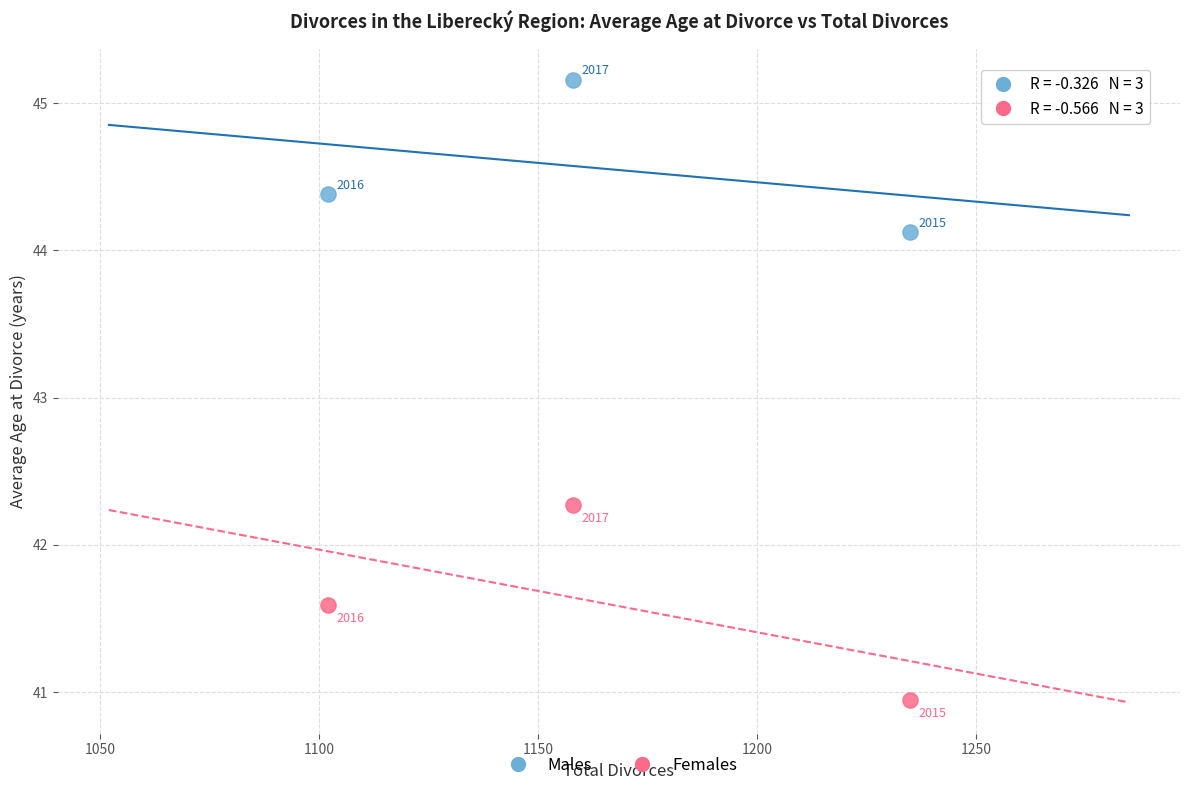

Across all data points, what is the average Y value?

43.1